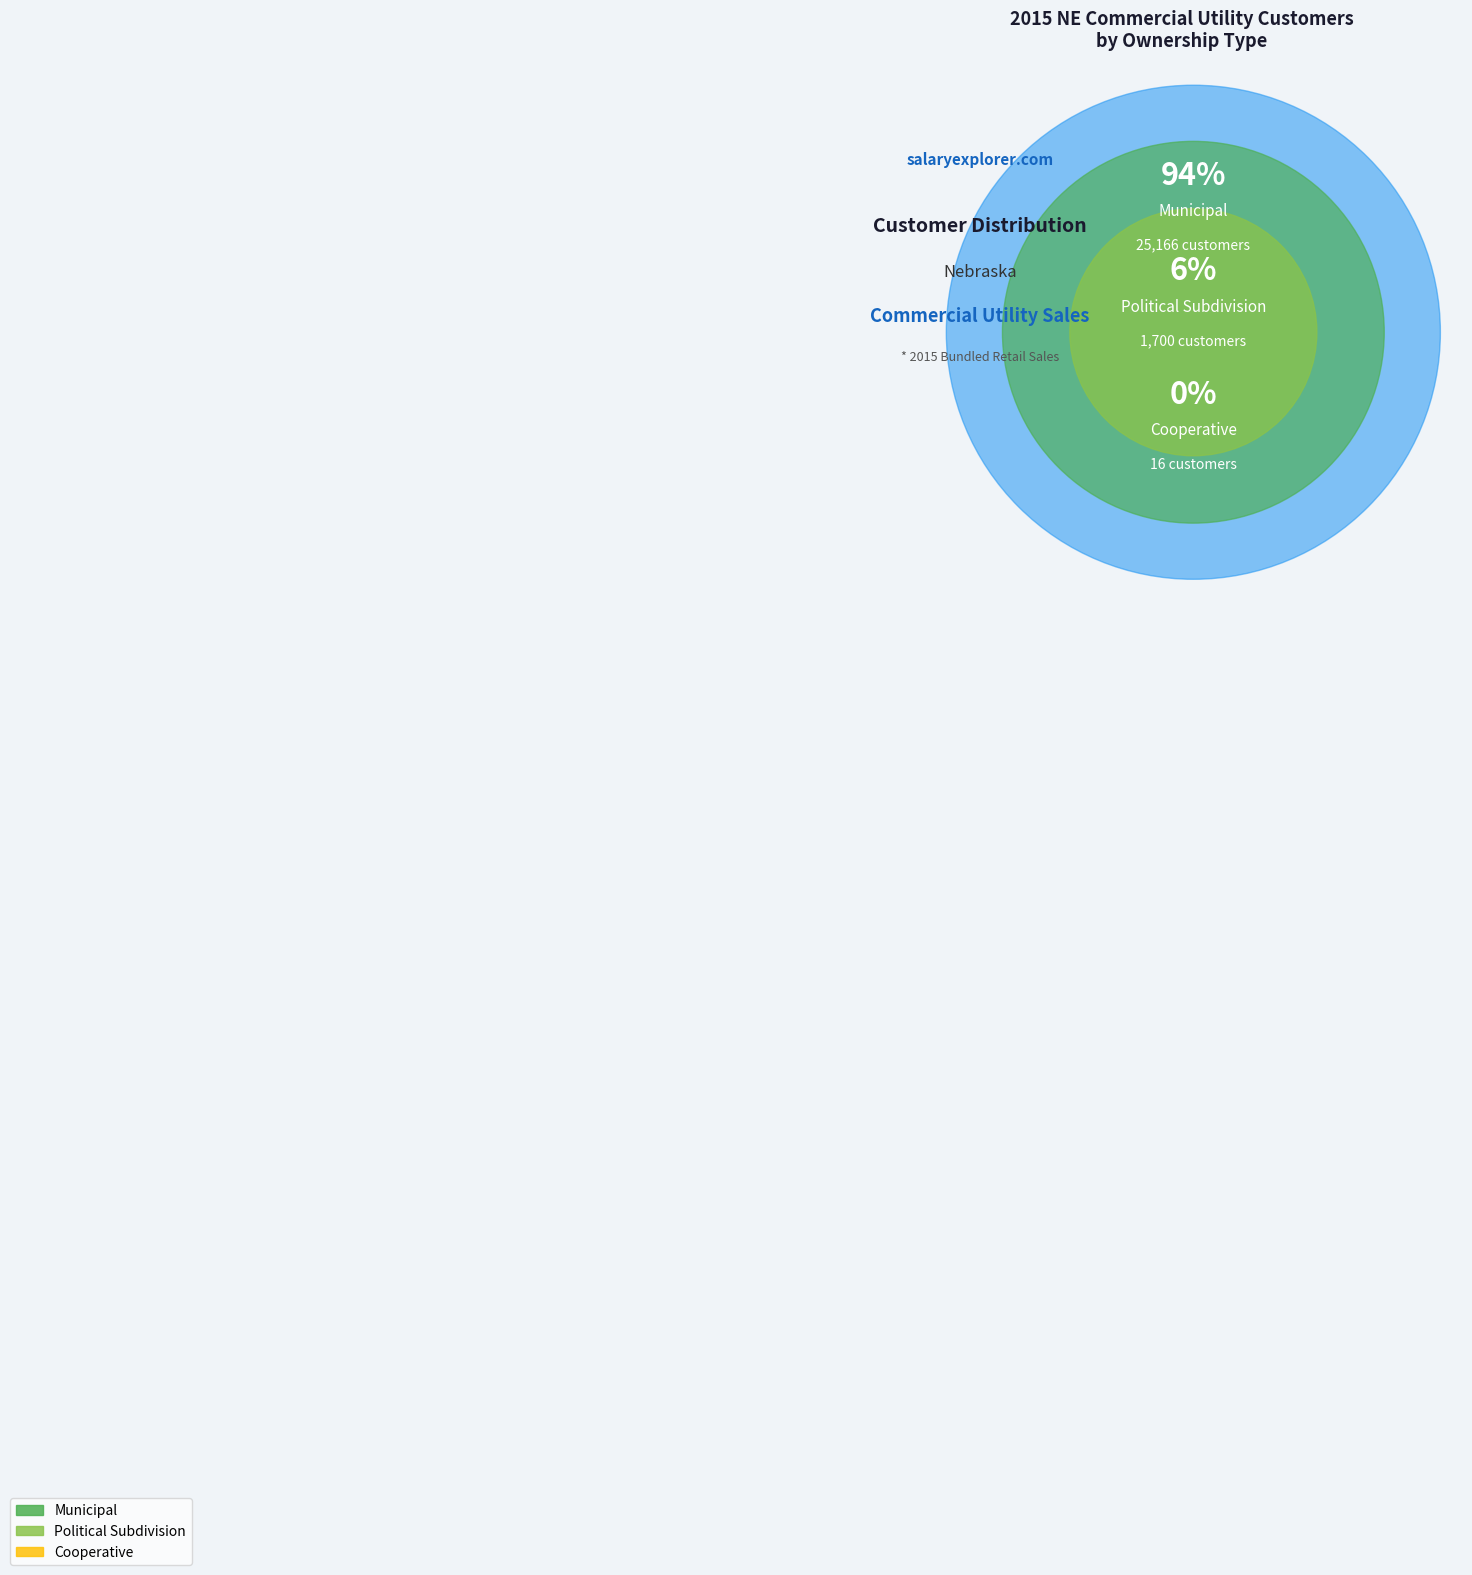

Does 3 account for over 50% of the chart?

No